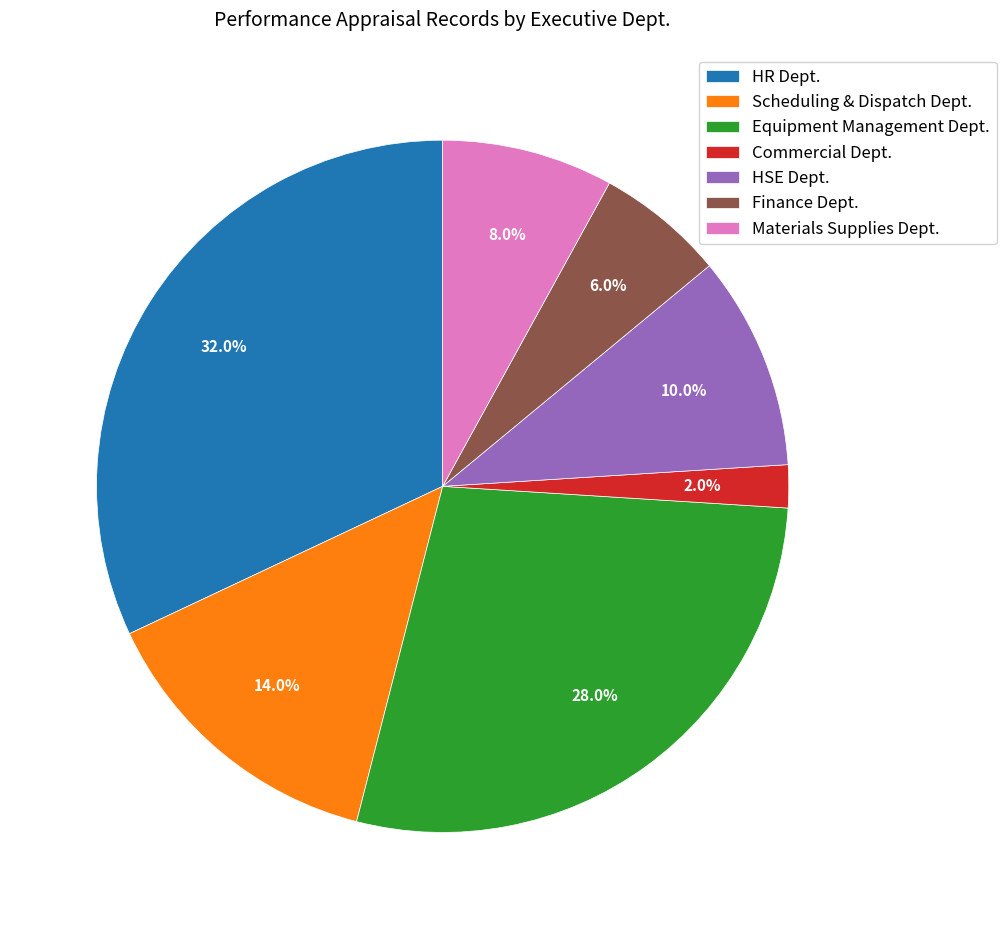

What is the total percentage of HSE Dept. and Scheduling & Dispatch Dept.?

24.0%